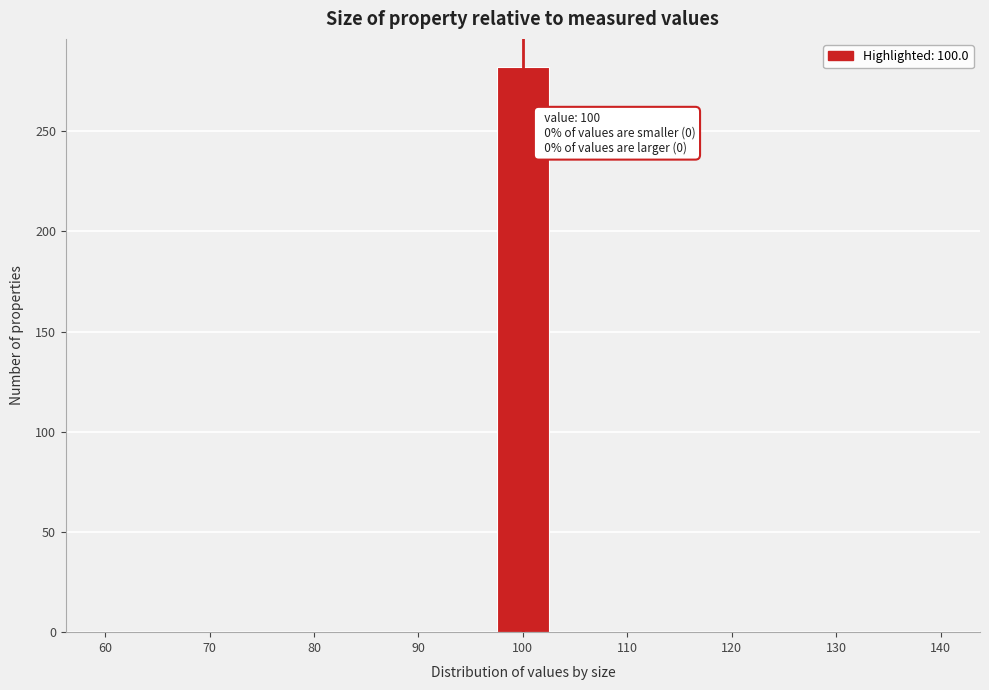

Which range on the x-axis has the tallest bar?

97 to 103